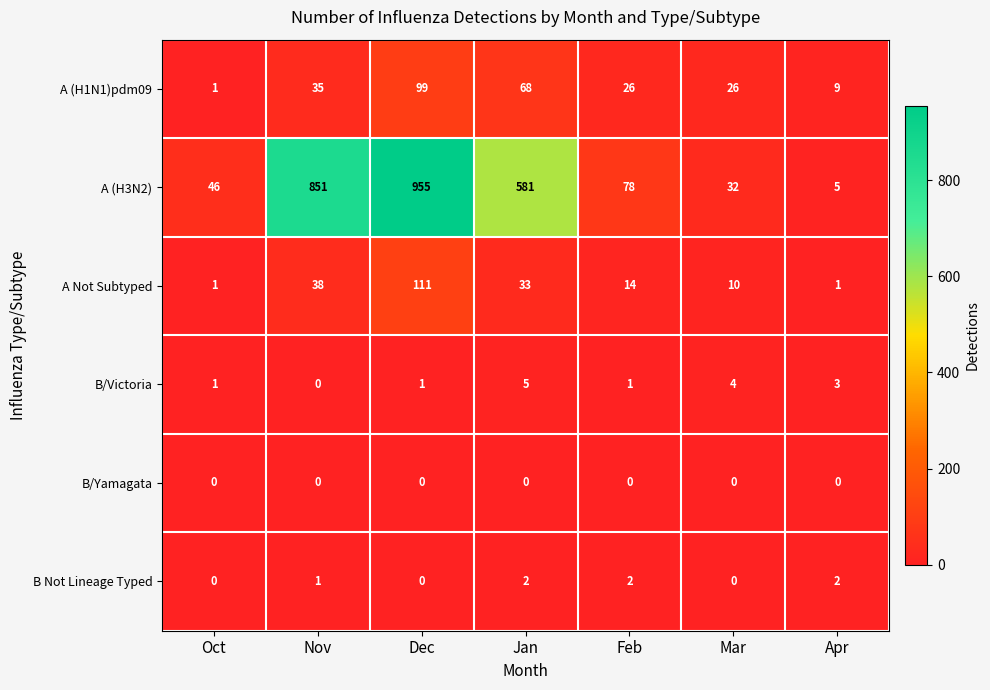

Which category has the highest value across all series?

Dec